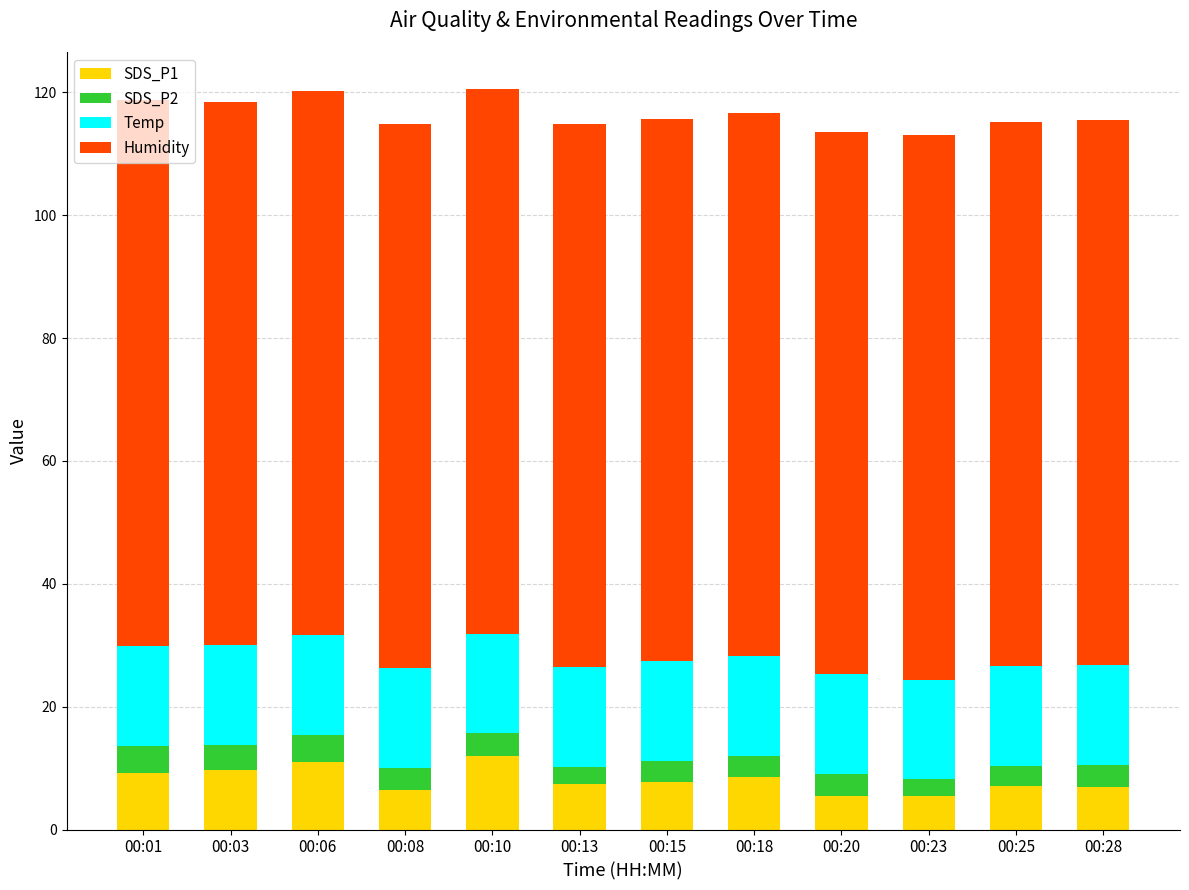

What is the total value across all series at 00:13?

114.8